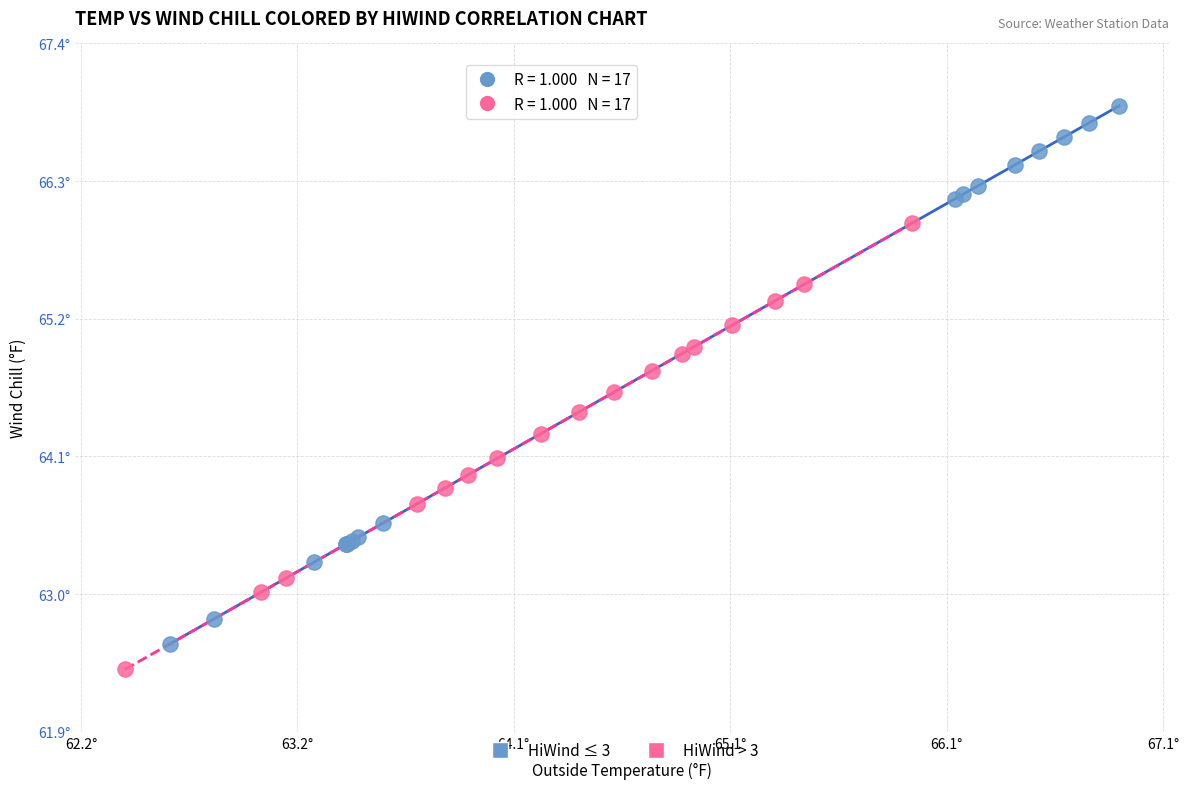

What are all the series names shown in the legend?

HiWind ≤ 3, HiWind > 3